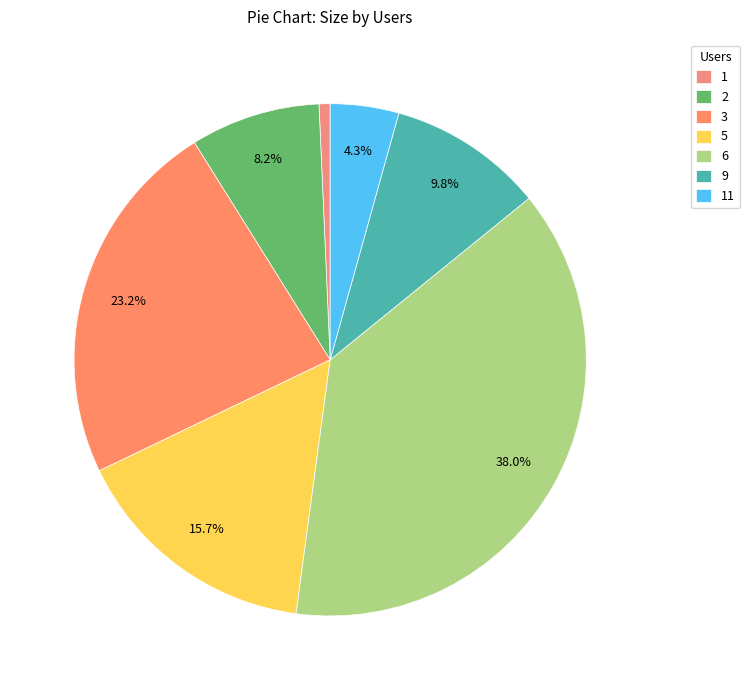

What percentage is the 2 slice, to the nearest percent?

8%